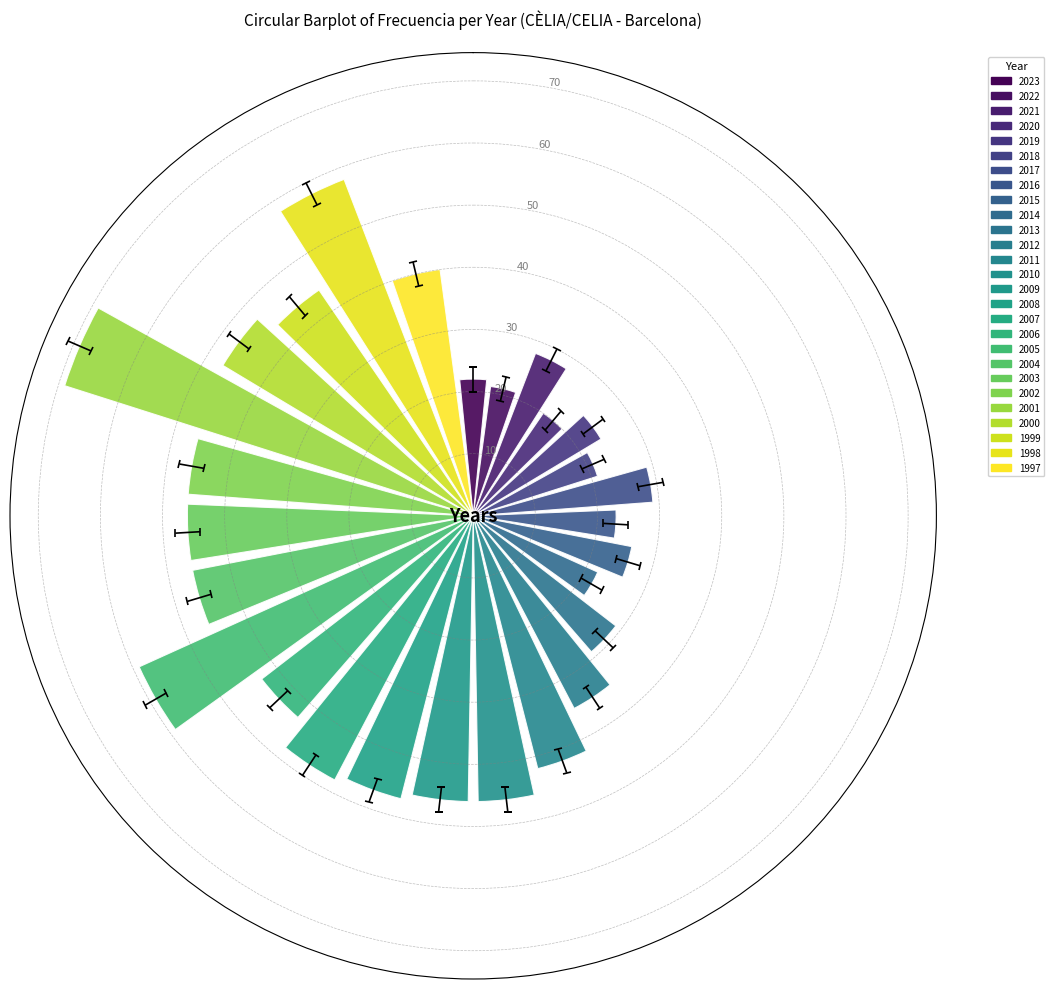

What is the smallest value displayed?

20